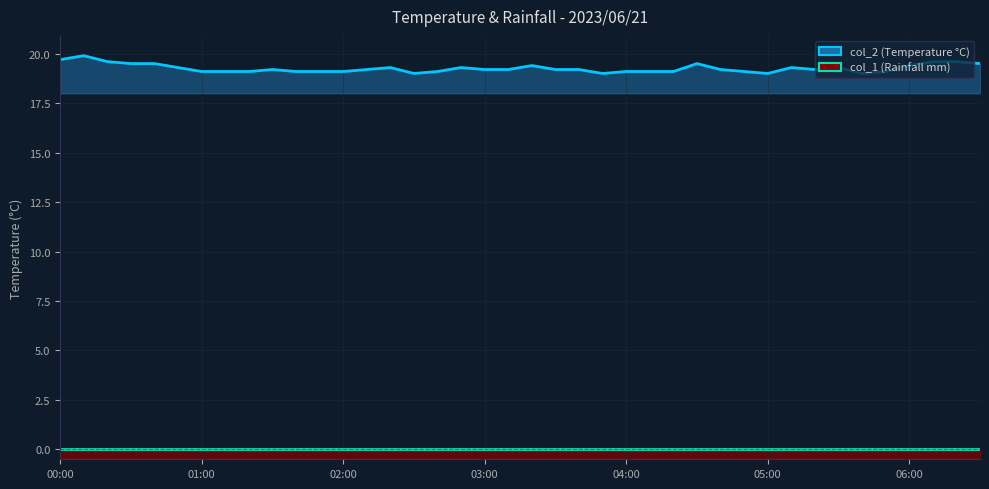

What are all the series names shown in the legend?

col_2 line, col_1 line